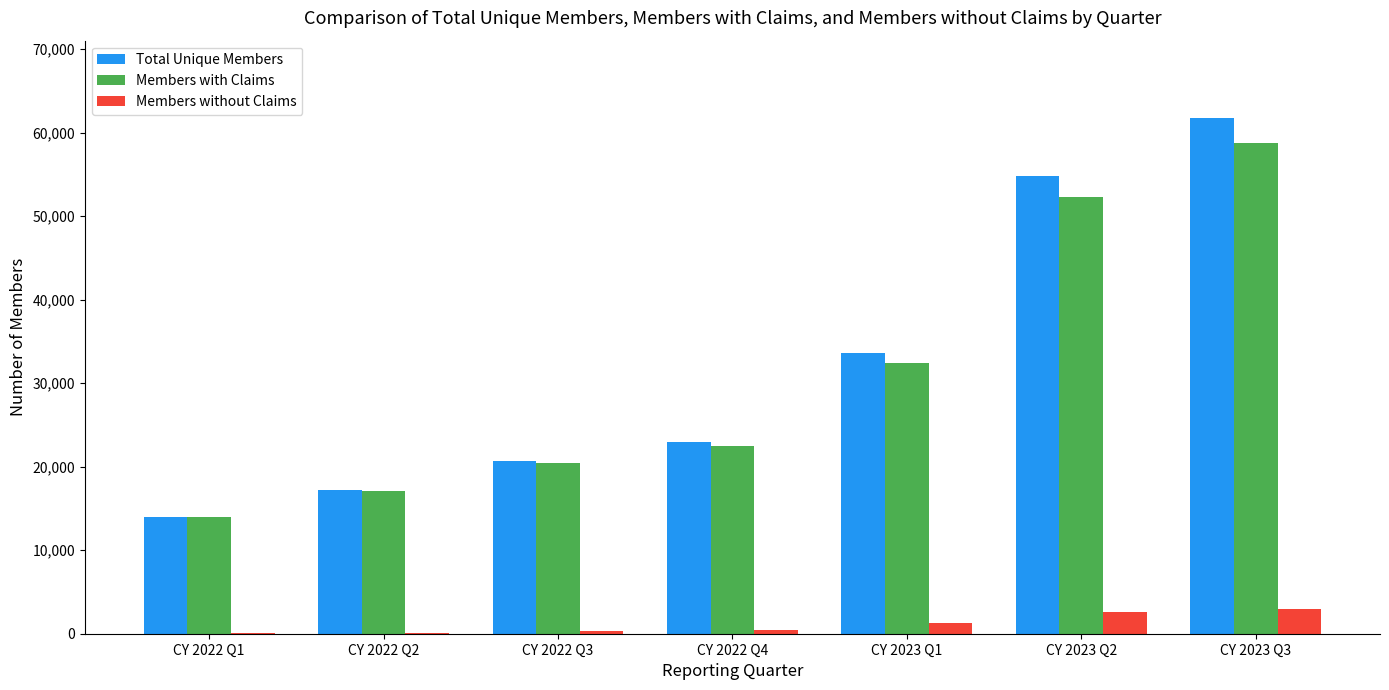

What are all the series names shown in the legend?

Total Unique Members, Members with Claims, Members without Claims